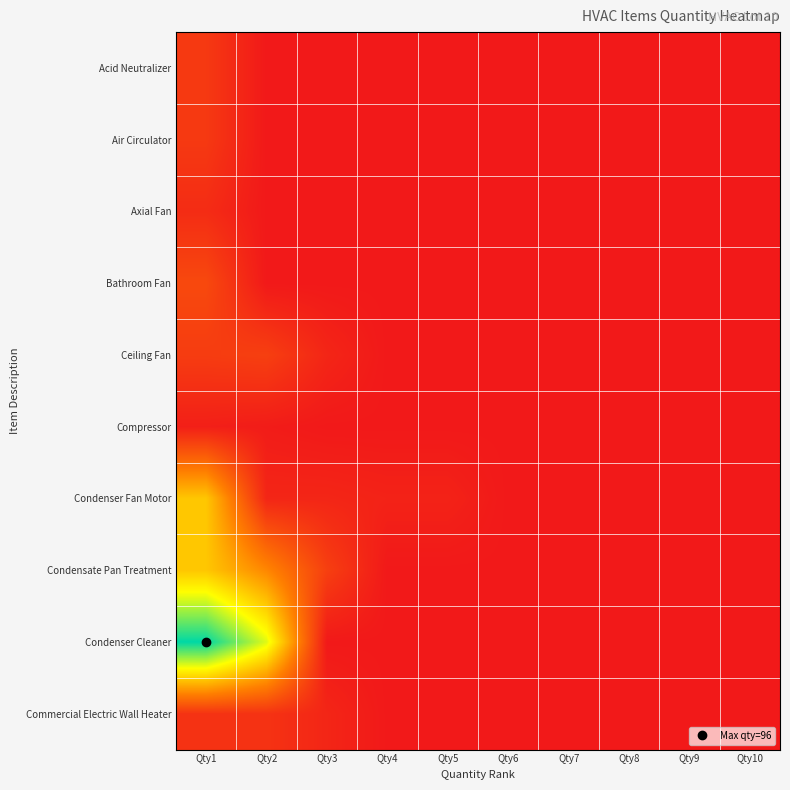

How many data points does each series have?

10